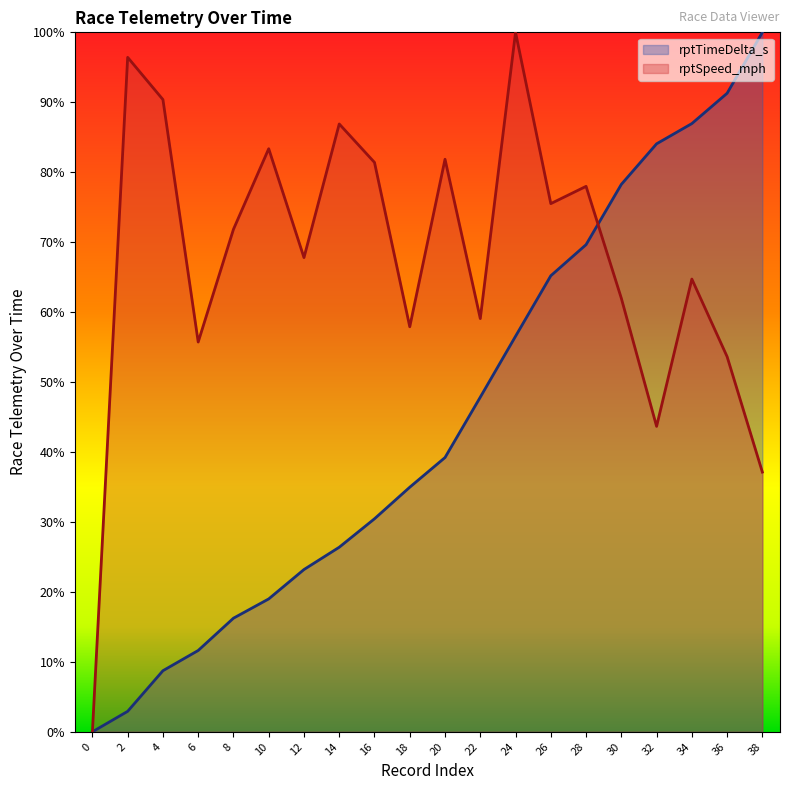

Reading right to left, extract all data points from this chart.

rptTimeDelta_s: 38=1.0	36=0.9	34=0.9	32=0.8	30=0.8	28=0.7	26=0.7	24=0.6	22=0.5	20=0.4	18=0.3	16=0.3	14=0.3	12=0.2	10=0.2	8=0.2	6=0.1	4=0.1	2=0.0	0=0.0
rptSpeed_mph: 38=0.4	36=0.5	34=0.6	32=0.4	30=0.6	28=0.8	26=0.8	24=1.0	22=0.6	20=0.8	18=0.6	16=0.8	14=0.9	12=0.7	10=0.8	8=0.7	6=0.6	4=0.9	2=1.0	0=0.0